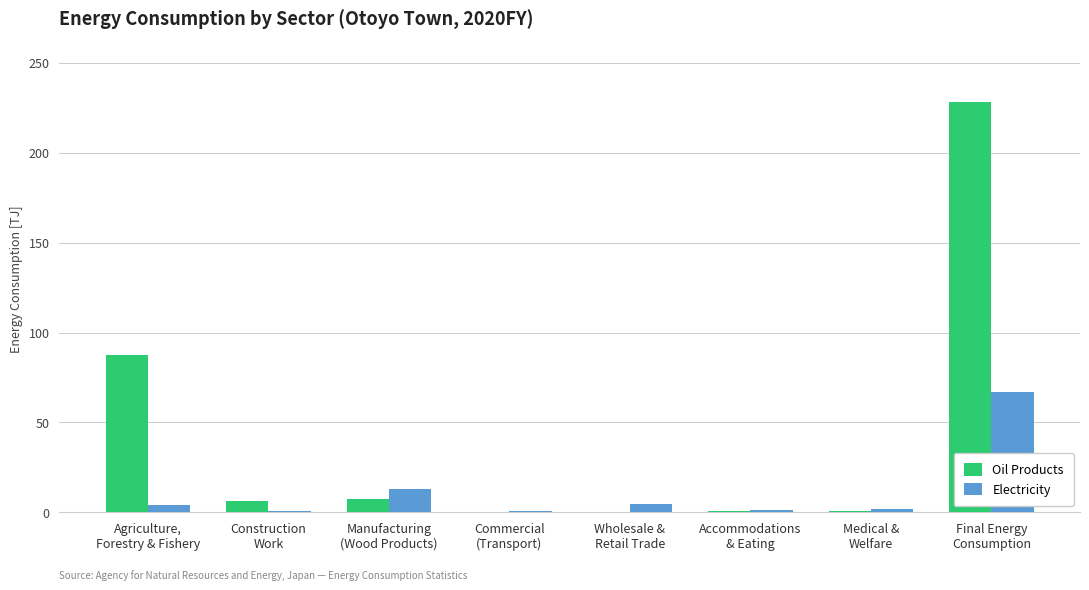

The value of Oil Products at Final Energy
Consumption is 310.7. True or false?

False